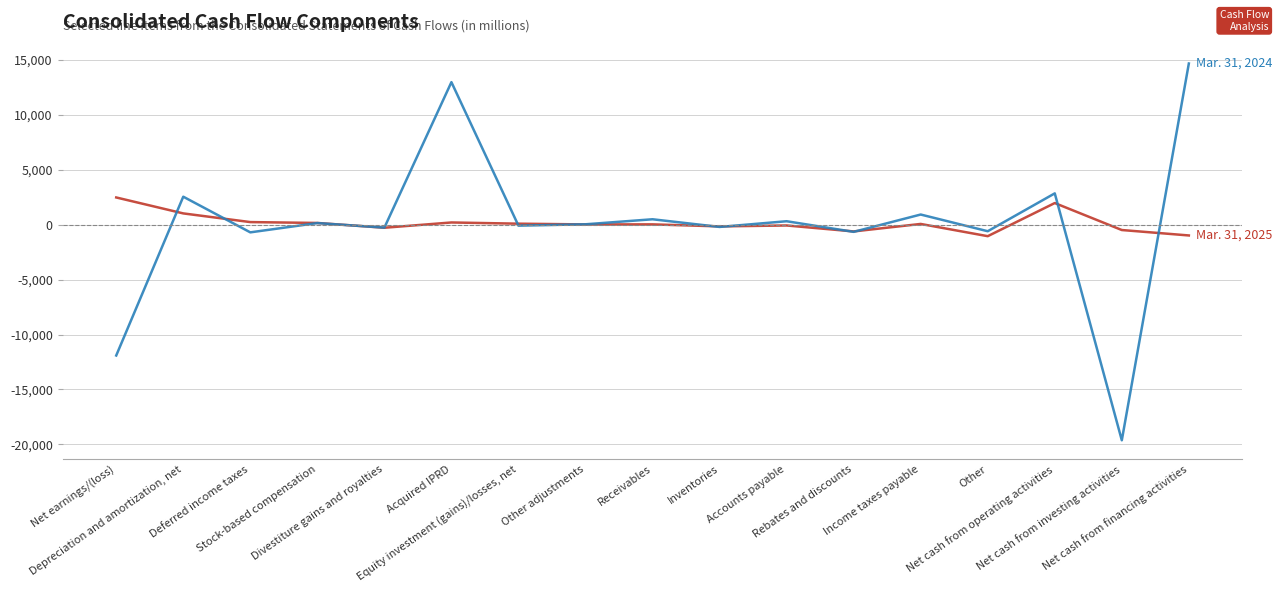

What is the maximum value shown in the chart?

14644